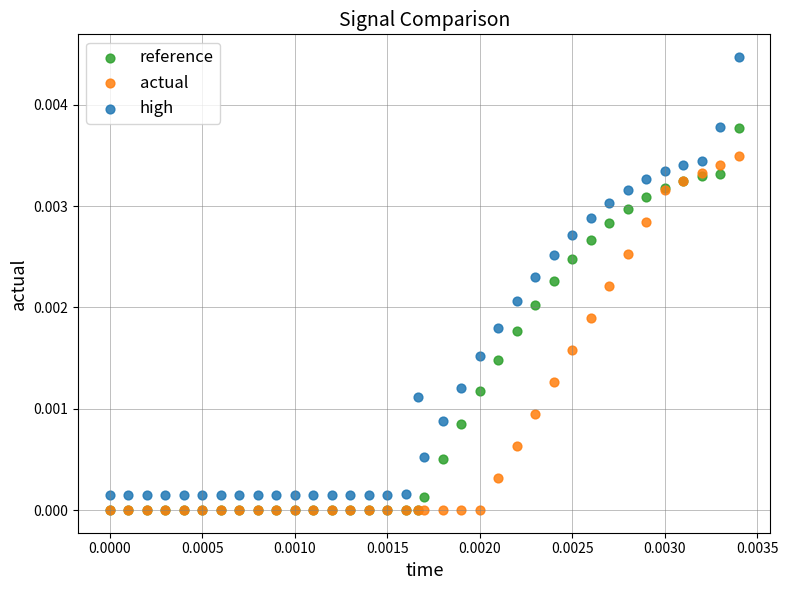

Which series has the largest Y range (max minus min)?

high